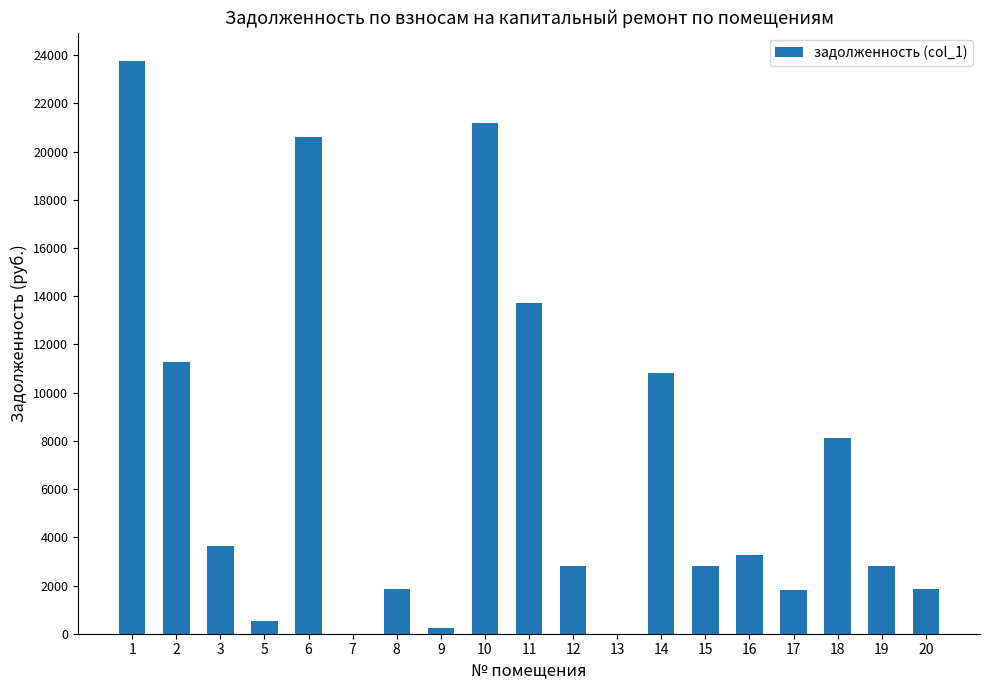

What is the ratio of the value at 11 to the value at 12?

4.9